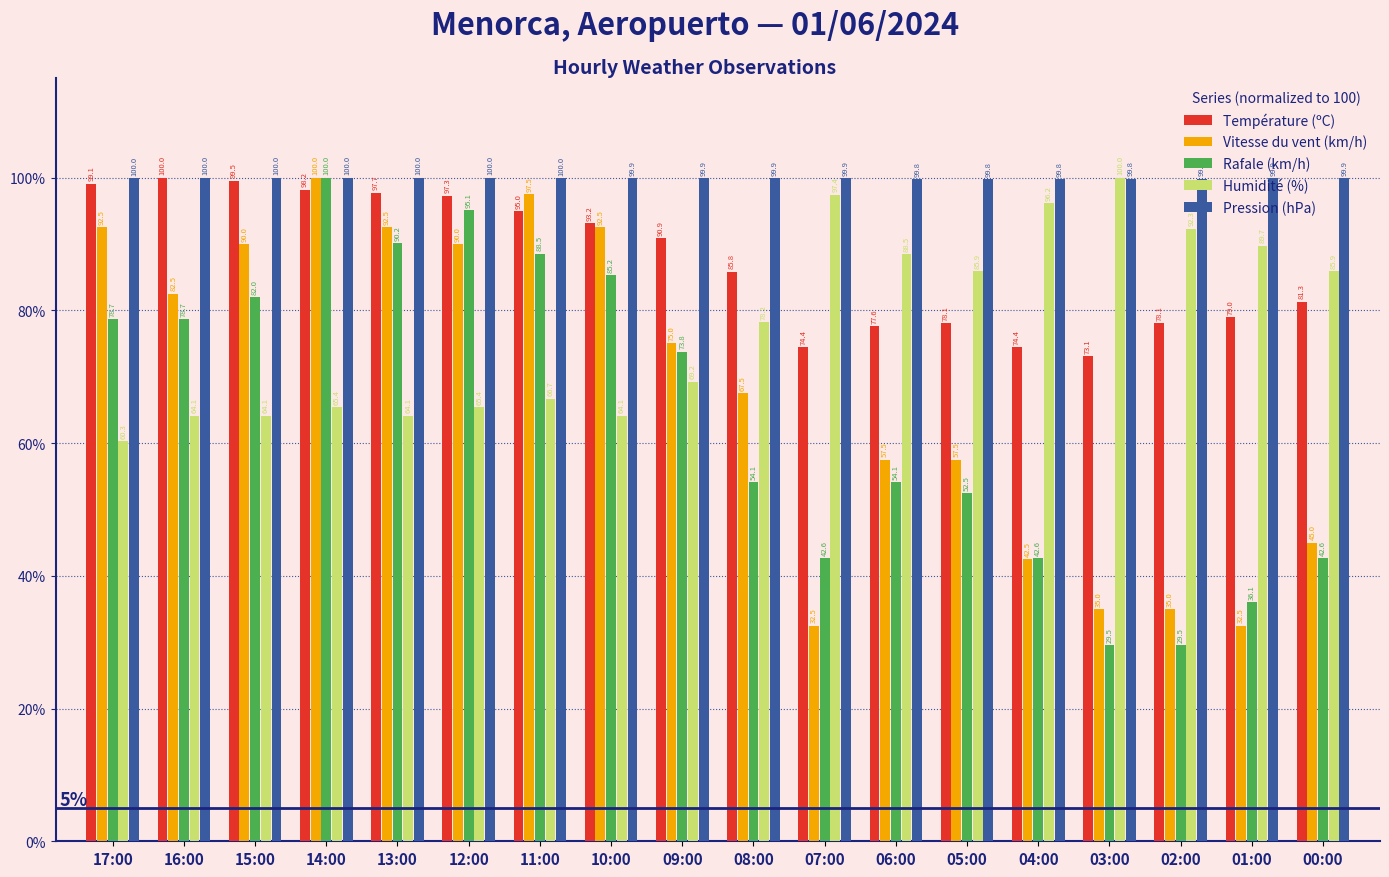

Which series has the widest spread of values?

Rafale (km/h)